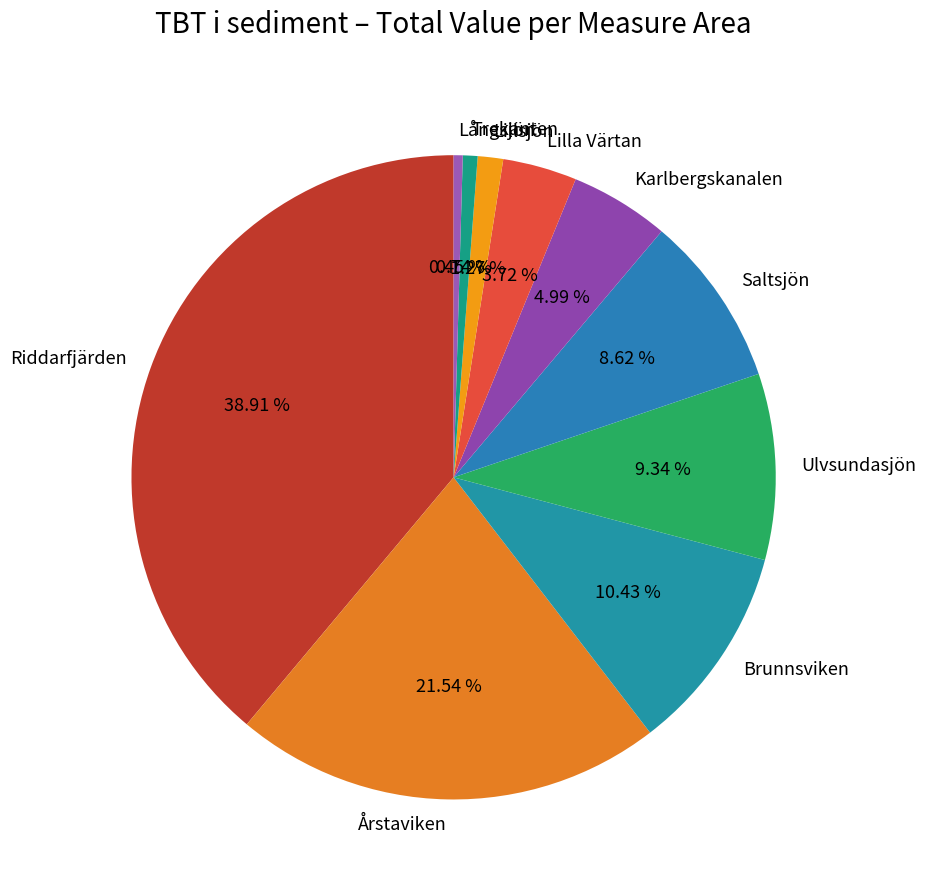

The Lillsjön slice represents 1% of the pie. True or false?

True